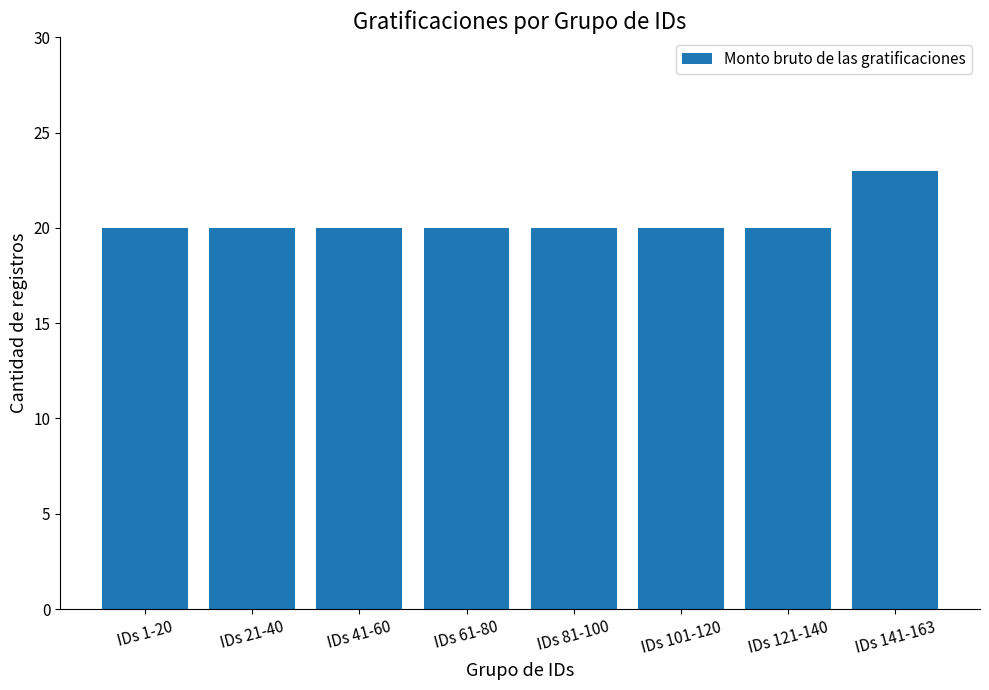

What is the maximum value shown in the chart?

23